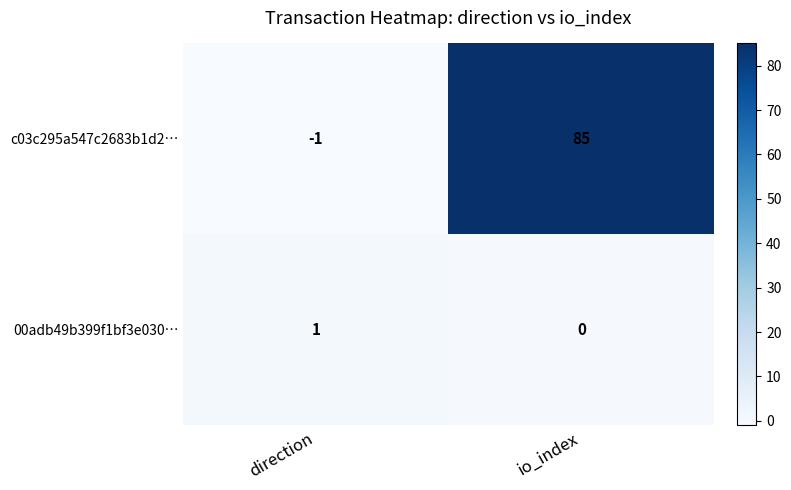

How many distinct data groups are displayed?

2